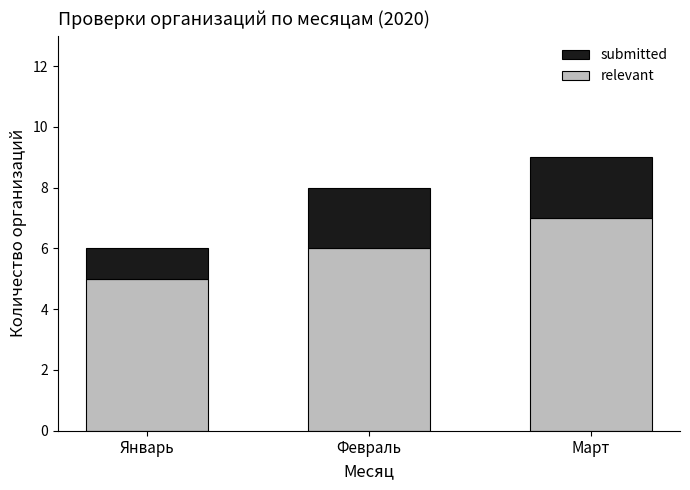

The value of relevant at Январь is 5. True or false?

True